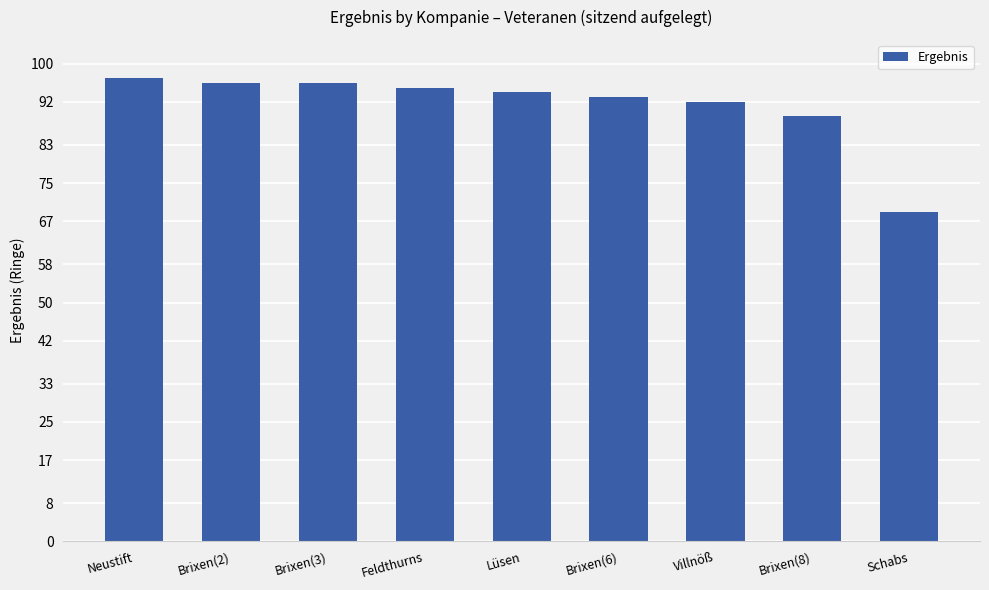

Are the bars horizontal?

No